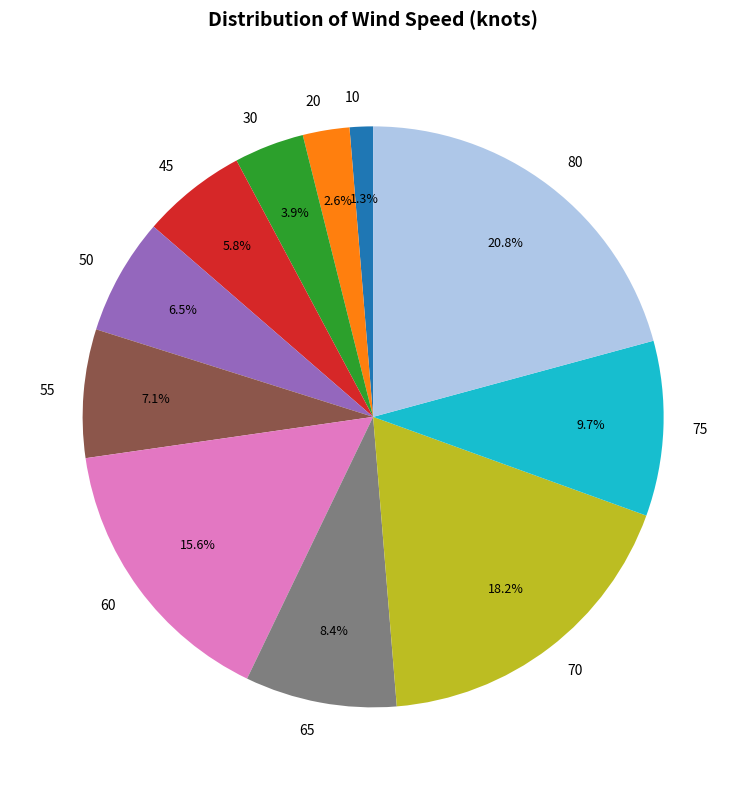

What percentage is NOT represented by 10?

98.7%